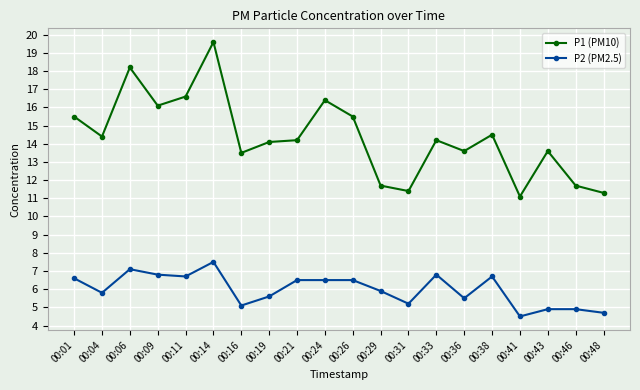

What is the difference between the maximum and minimum values in the P1 (PM10) series?

8.5